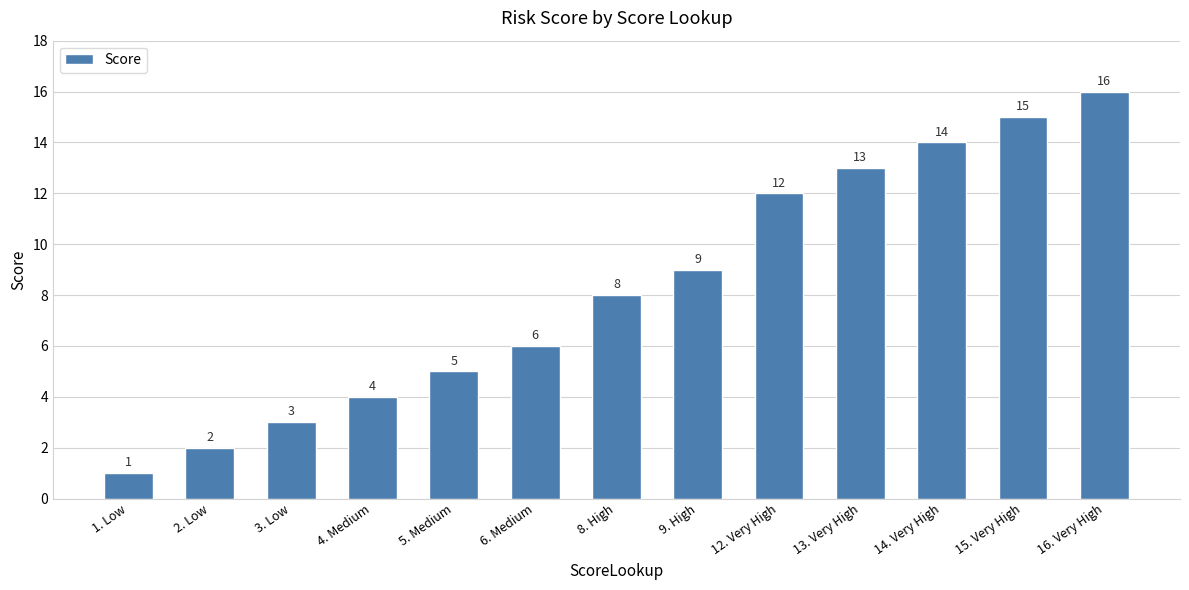

Reading left to right, what are all the values shown in this chart?

1. Low=1	2. Low=2	3. Low=3	4. Medium=4	5. Medium=5	6. Medium=6	8. High=8	9. High=9	12. Very High=12	13. Very High=13	14. Very High=14	15. Very High=15	16. Very High=16